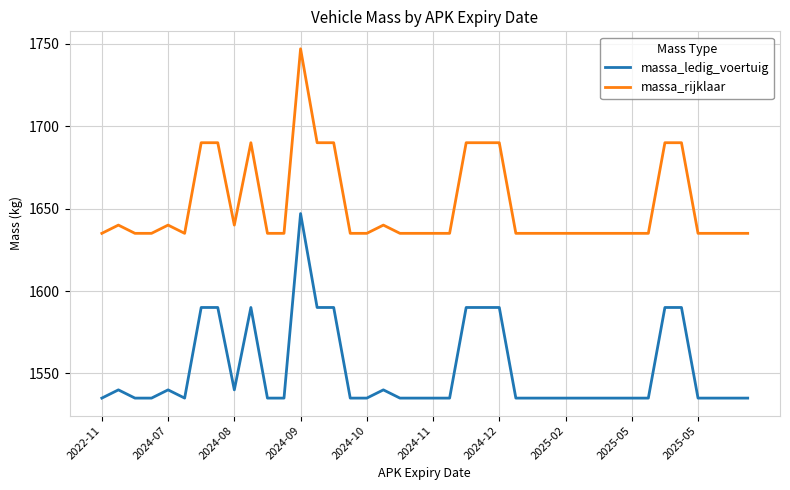

True or false: massa_ledig_voertuig and massa_rijklaar intersect in this chart.

False